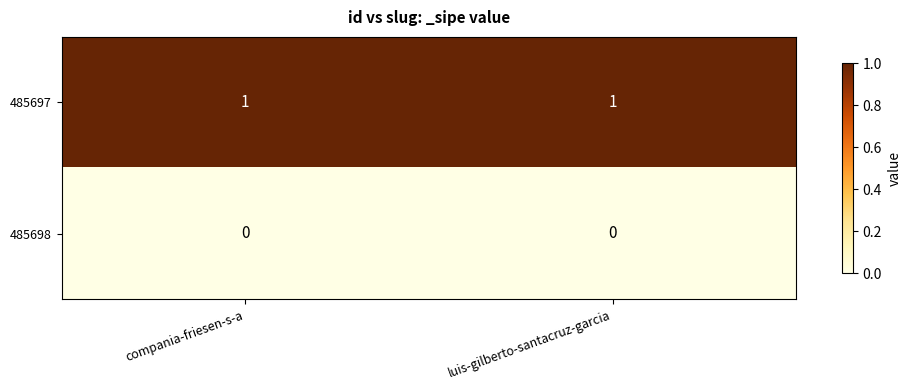

Is it true that 485697 equals 1 at compania-friesen-s-a?

True